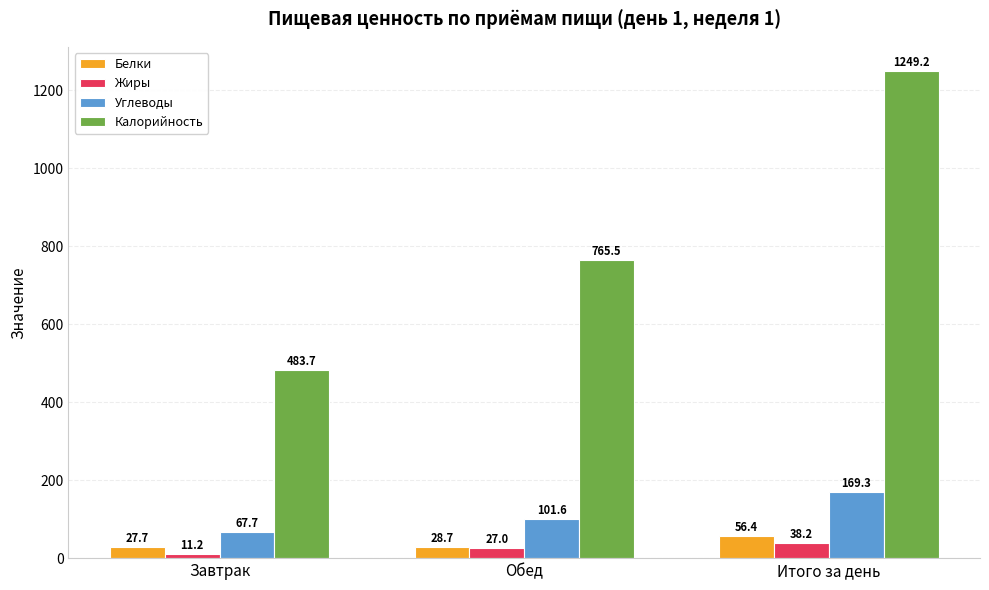

Reading left to right, transcribe all the data shown in this chart.

Белки: 27.7	28.7	56.4
Жиры: 11.2	27.0	38.2
Углеводы: 67.7	101.6	169.3
Калорийность: 483.7	765.5	1249.2